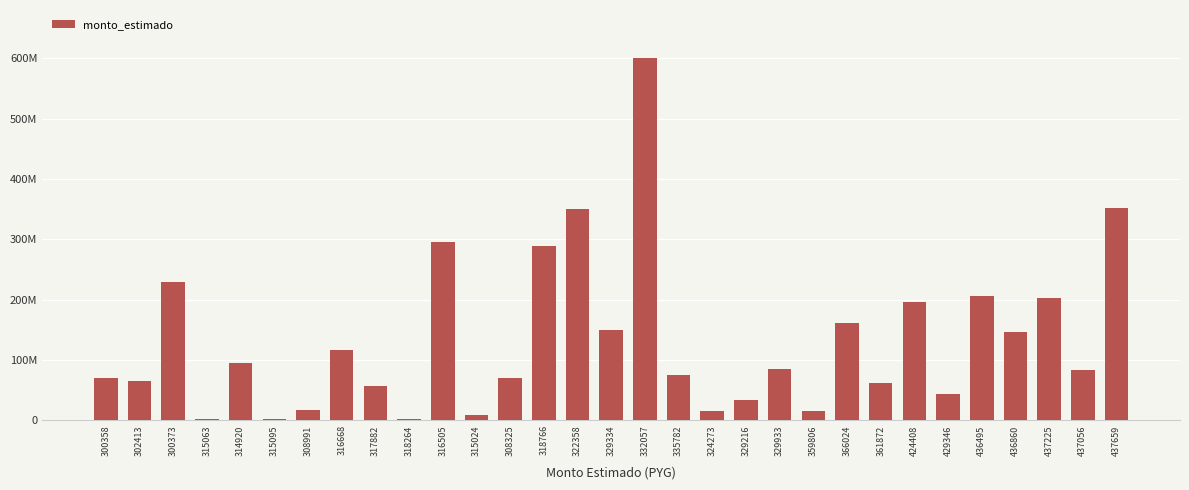

What is the label of the 2nd bar from the left?

302413